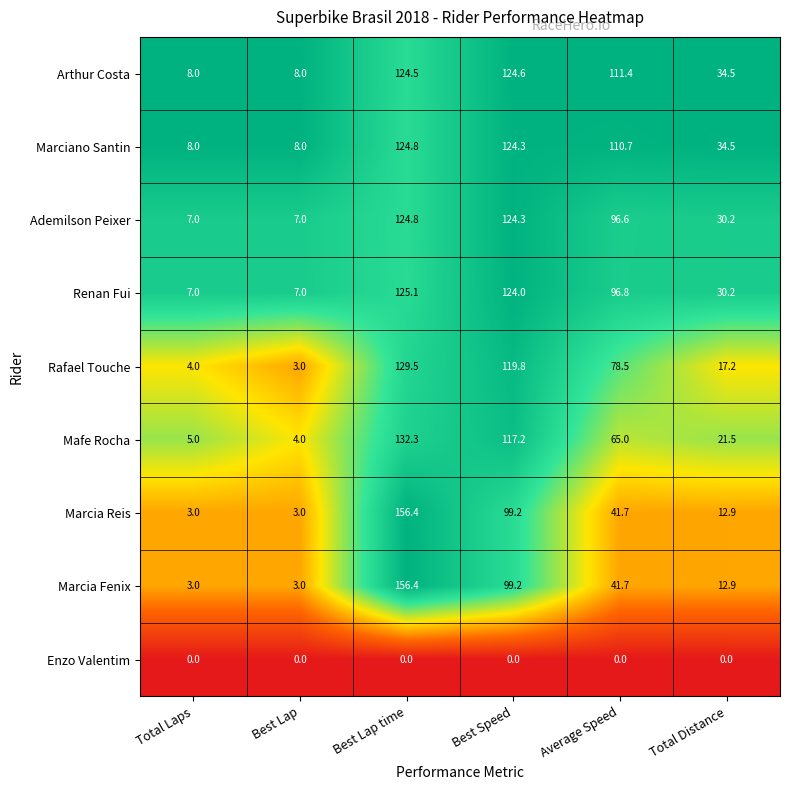

True or false: Marcia Fenix has a value of 3.0 at Best Lap.

True